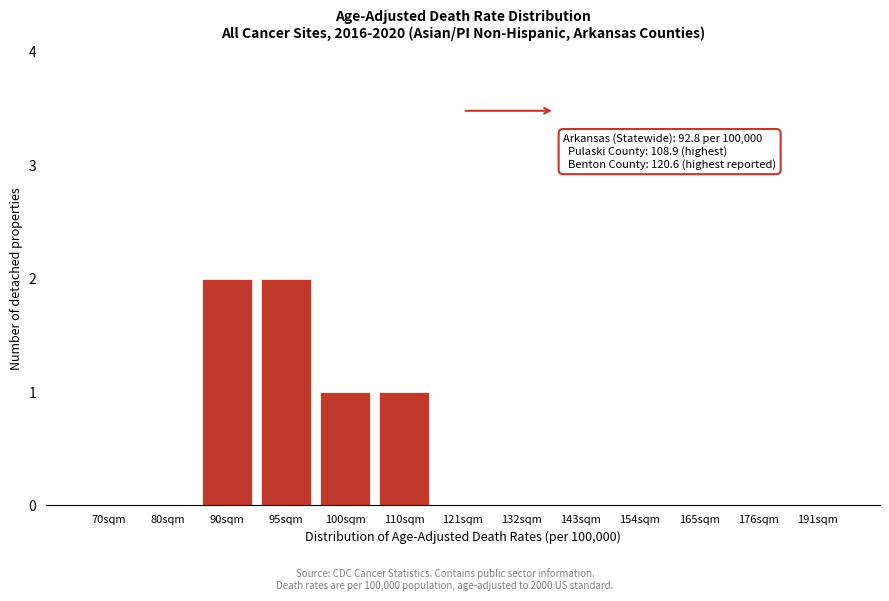

Reading right to left, list all the values displayed in this chart.

191sqm=0	176sqm=0	165sqm=0	154sqm=0	143sqm=0	132sqm=0	121sqm=0	110sqm=1	100sqm=1	95sqm=2	90sqm=2	80sqm=0	70sqm=0